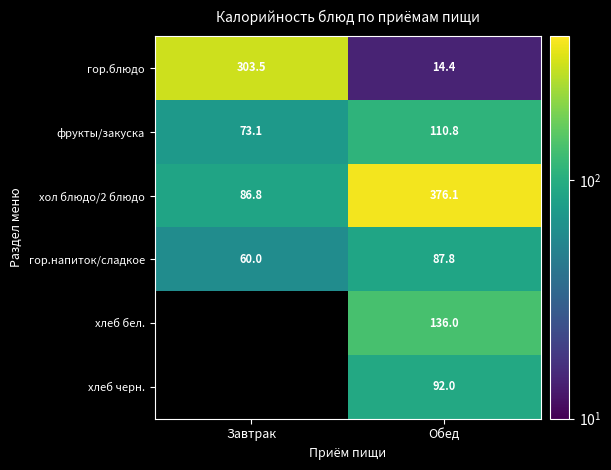

Is it true that хлеб черн. equals 122.2 at Обед?

False